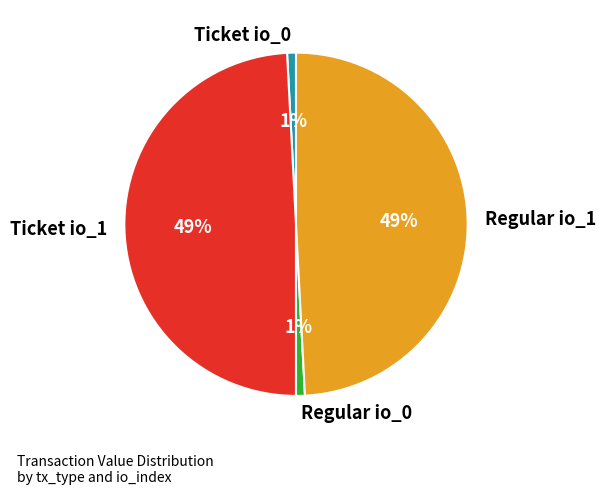

Do Ticket io_1 and Regular io_1 together represent more than half of the pie?

Yes